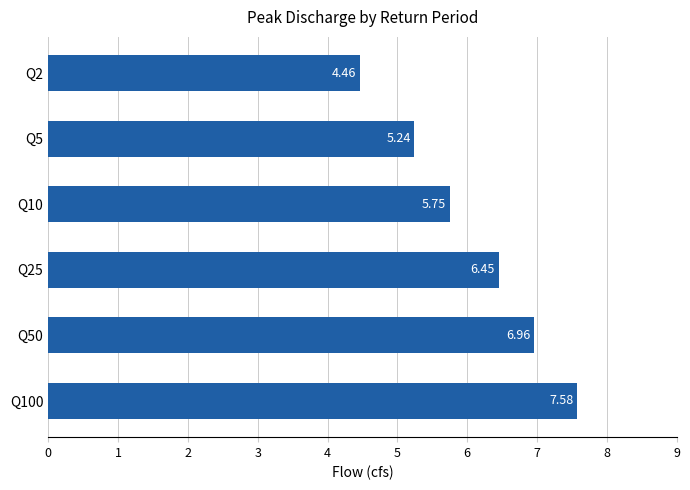

What is the difference between the second highest and second lowest values?

1.7